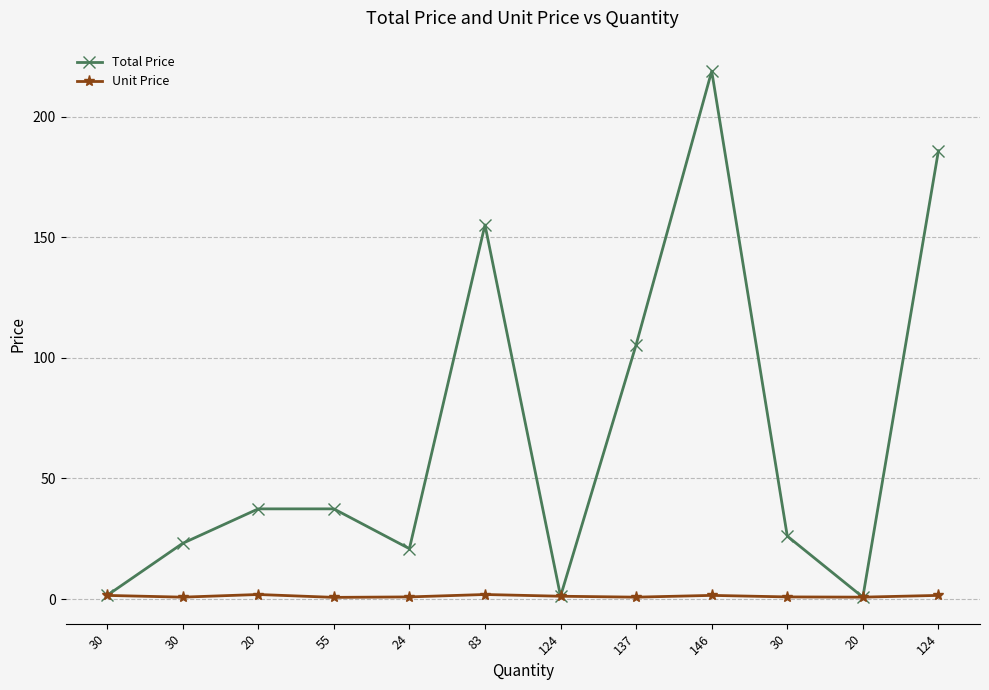

Is this an area chart (filled region under the line)?

No